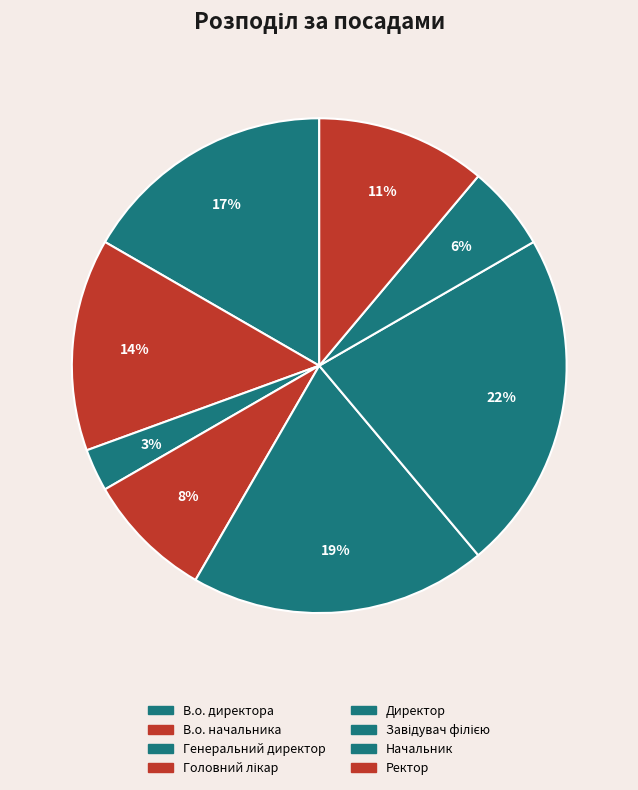

To the nearest percent, what is the difference between the Начальник and Генеральний директор slice percentages?

3%